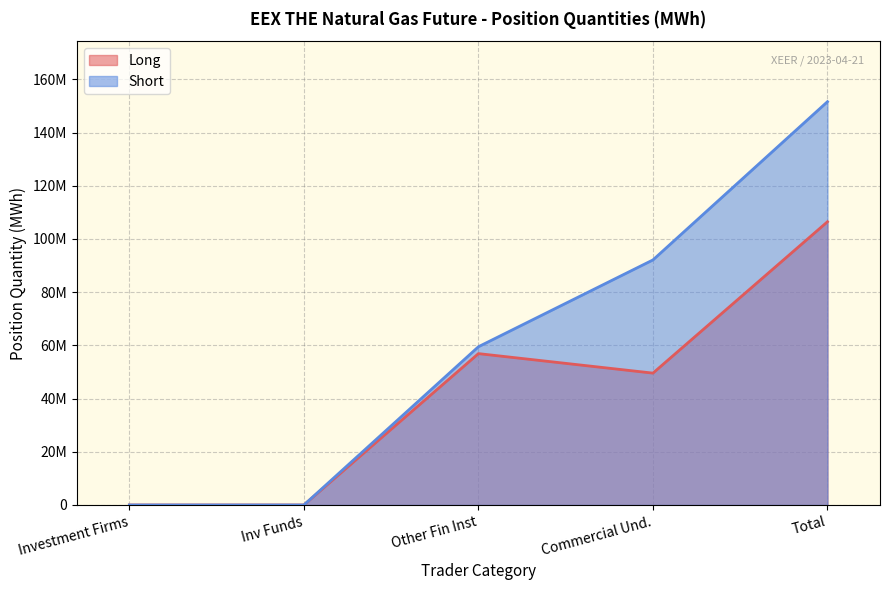

True or false: Long and Short cross at least once.

False